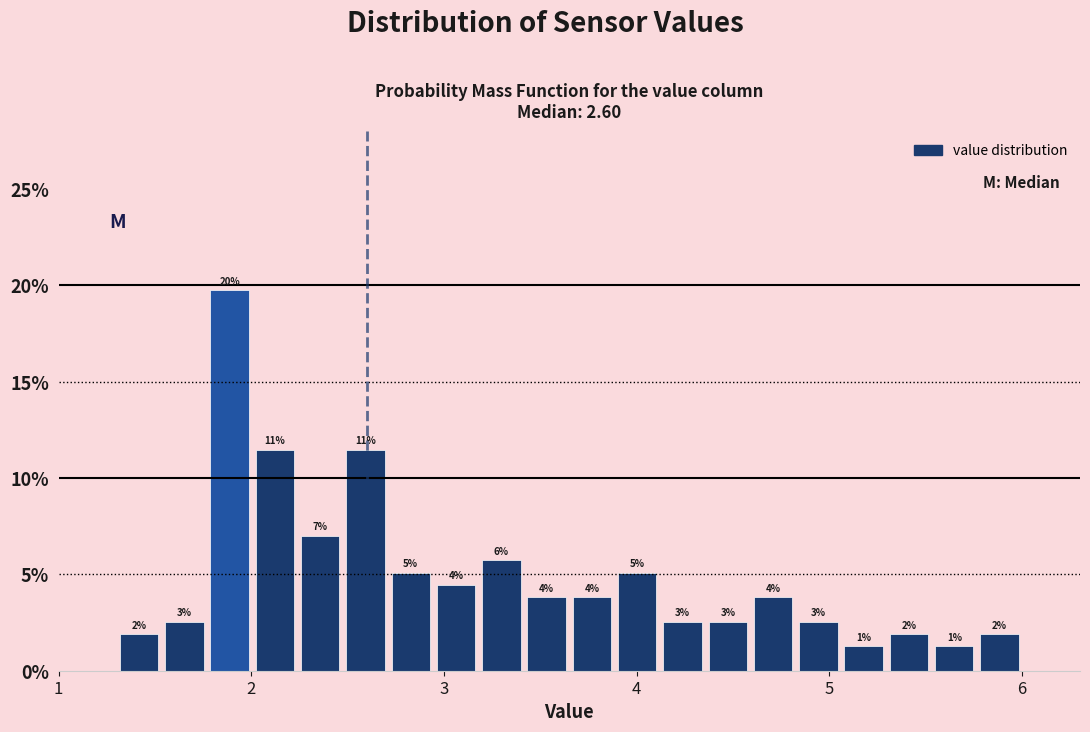

Around what value on the x-axis is the tallest bar? Give the approximate position of its centre, as read against the axis.

1.9